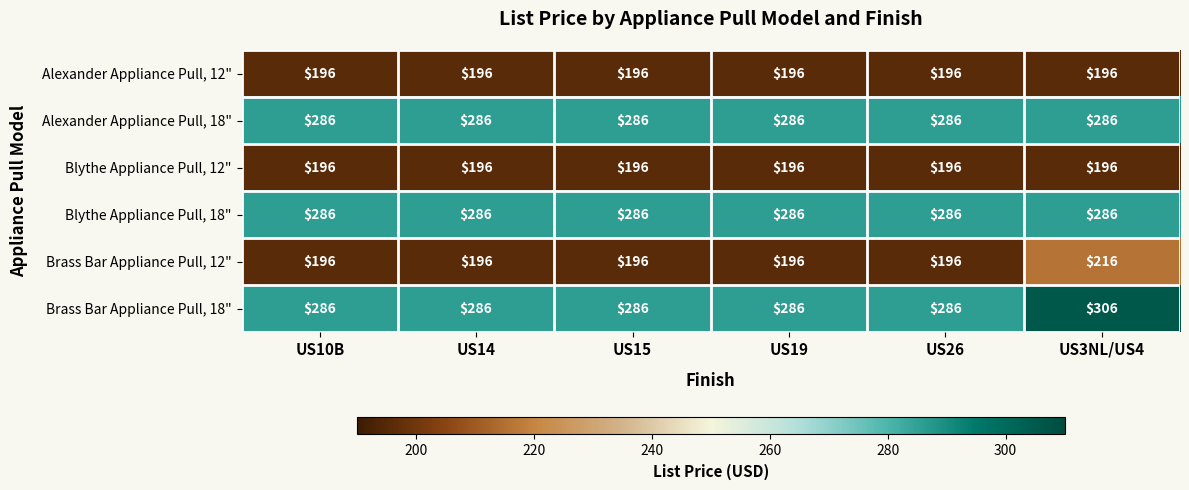

What is the highest value of the Alexander Appliance Pull, 12" series?

196